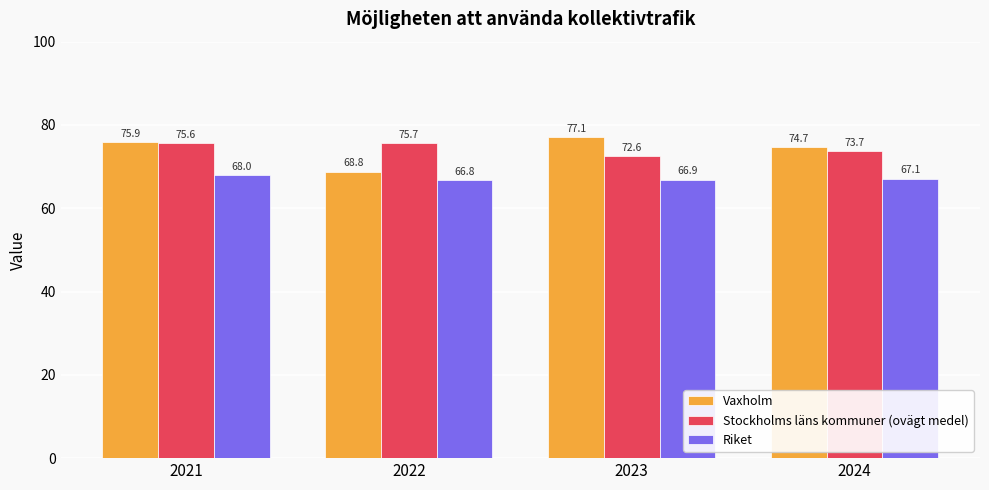

Where does the Vaxholm series first go above 75?

2021